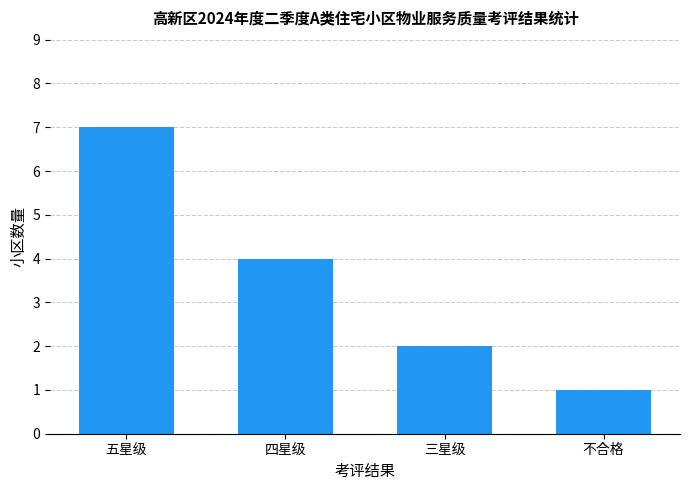

What is the difference between the second highest and second lowest values?

2